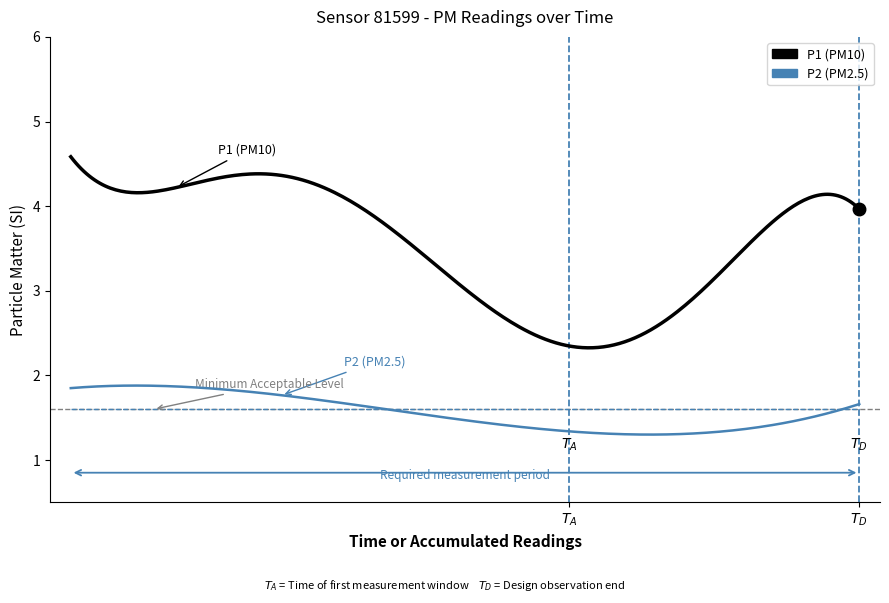

Which series has the largest total across all categories?

P1